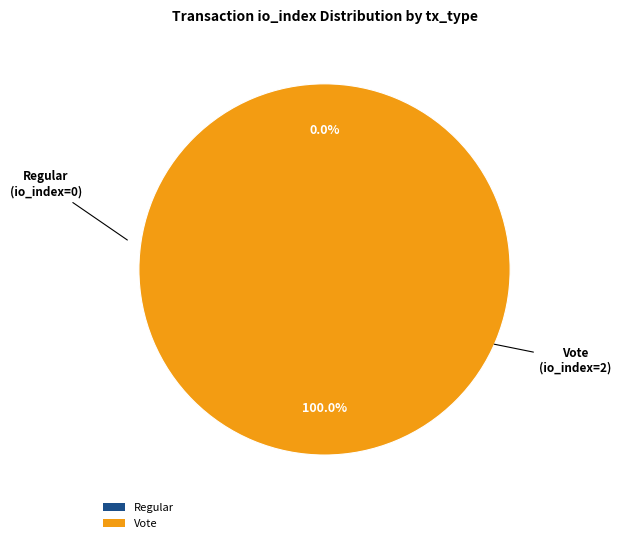

The Vote slice represents 94% of the pie. True or false?

False